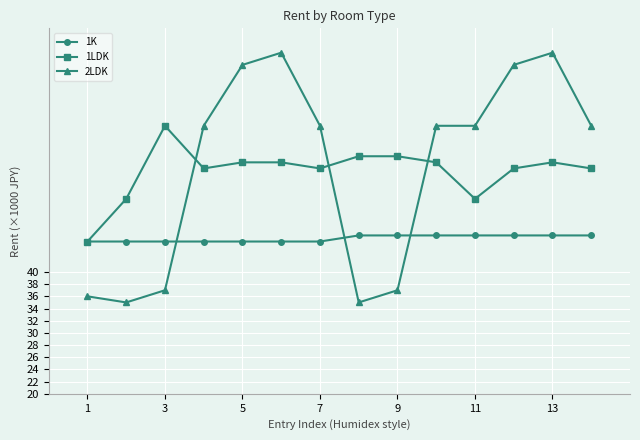

Reading left to right, what are all the values shown in this chart?

1K: 45	45	45	45	45	45	45	46	46	46	46	46	46	46
1LDK: 45	52	64	57	58	58	57	59	59	58	52	57	58	57
2LDK: 36	35	37	64	74	76	64	35	37	64	64	74	76	64